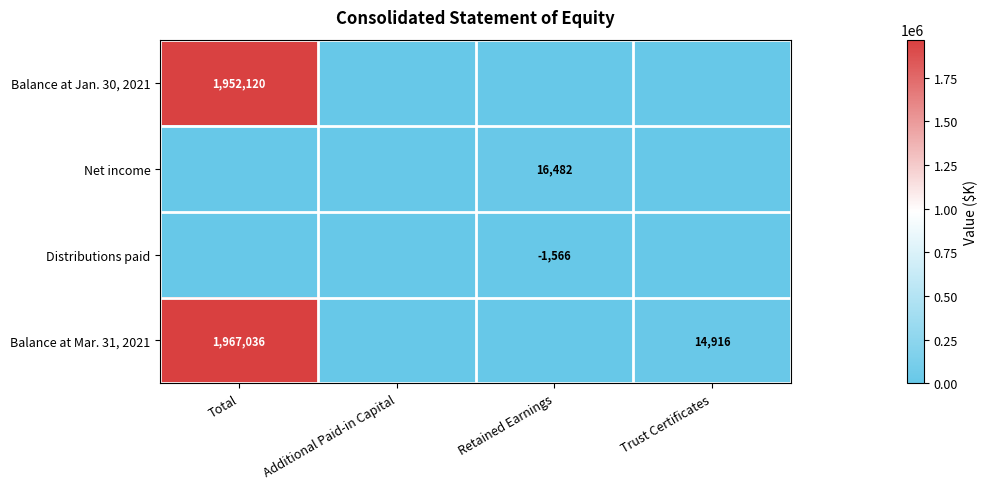

How many series are shown in this chart?

4